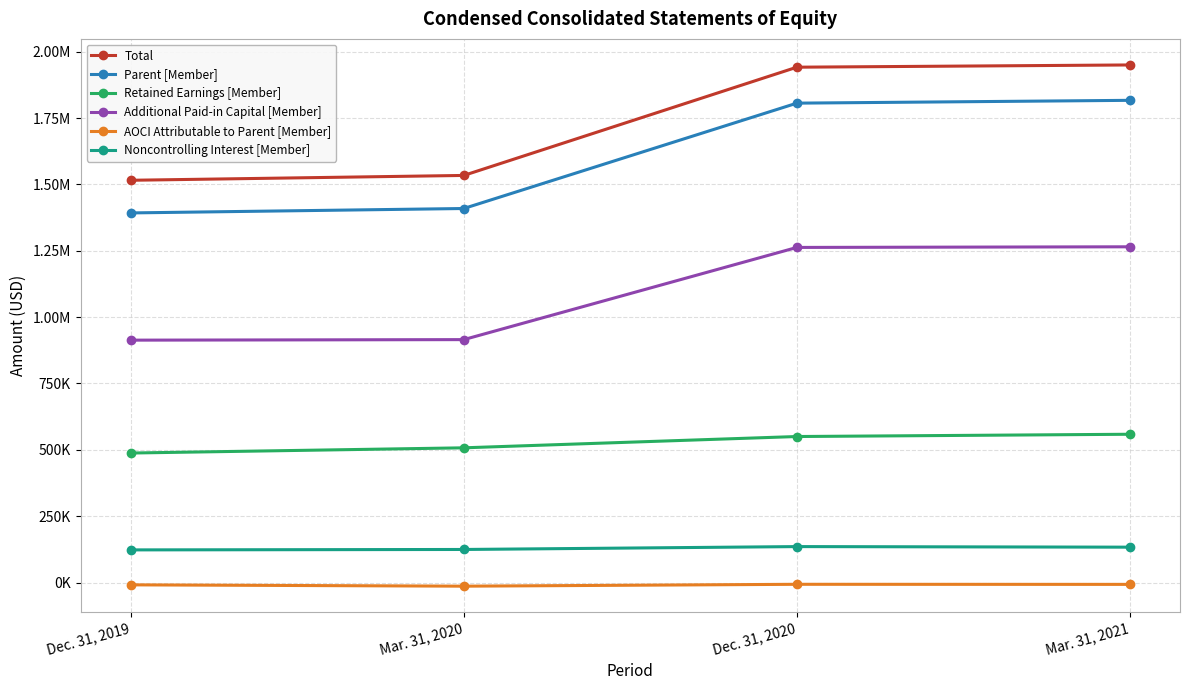

What are all the series names shown in the legend?

Total, Parent [Member], Retained Earnings [Member], Additional Paid-in Capital [Member], AOCI Attributable to Parent [Member], Noncontrolling Interest [Member]